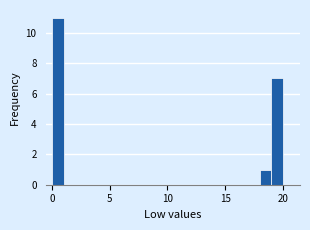

Around what value on the x-axis is the tallest bar? Give the approximate position of its centre, as read against the axis.

0.5